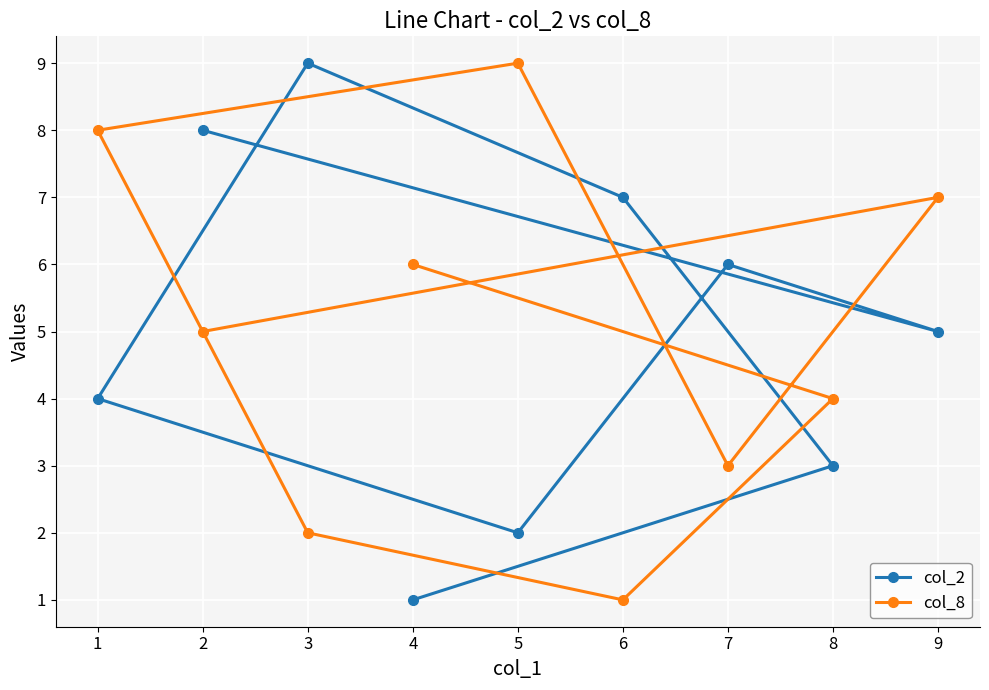

What is the average value of the col_2 series?

5